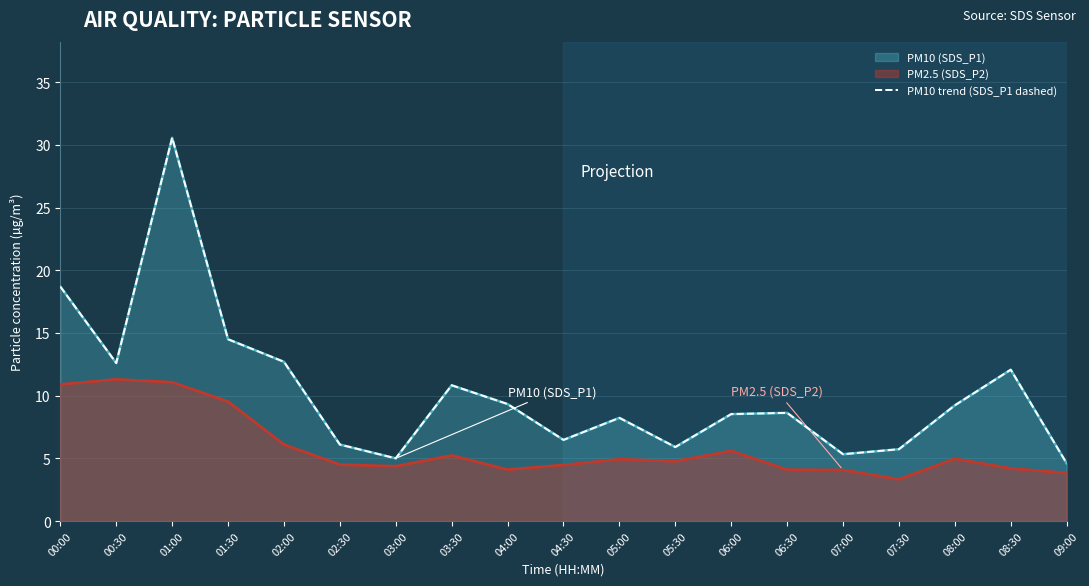

Does the chart display data point markers on the line(s)?

No